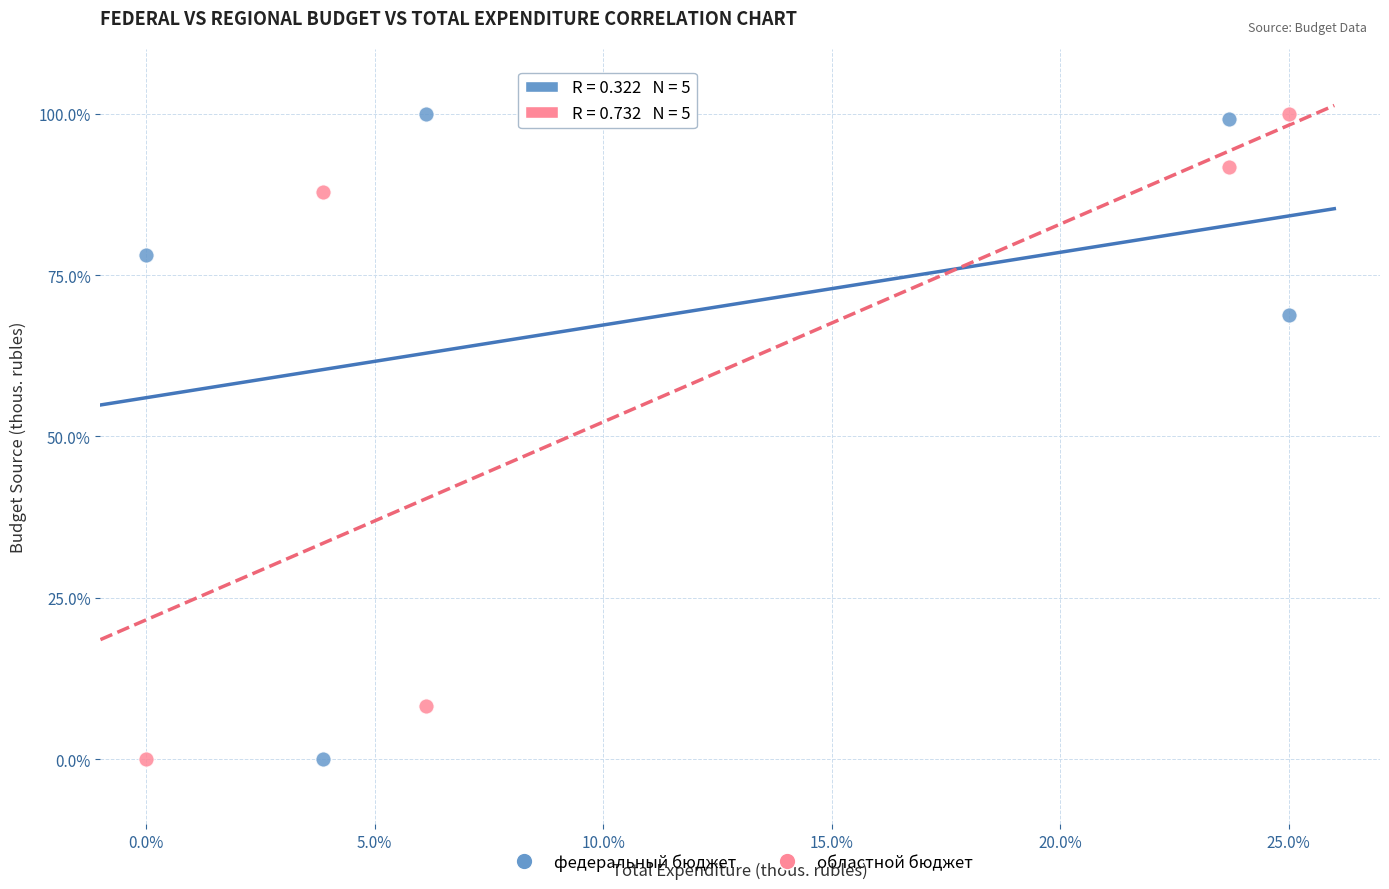

In the федеральный бюджет series, what Y value is closest to 50?

68.8